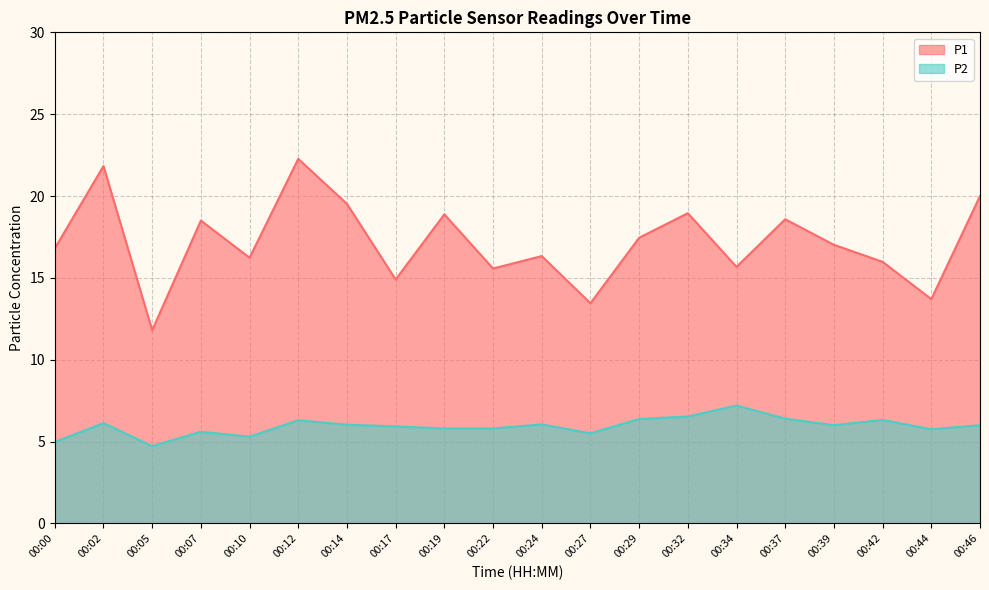

Where is the first local maximum for P1?

00:02